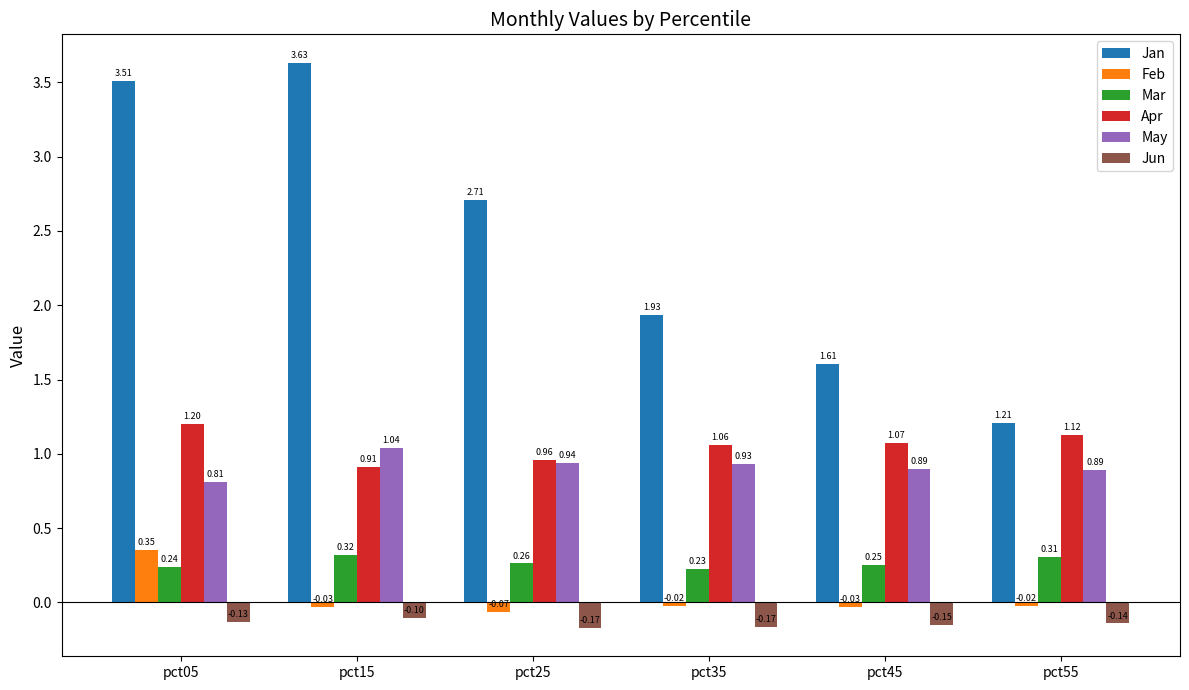

What is the sum of all Jun values?

-0.9